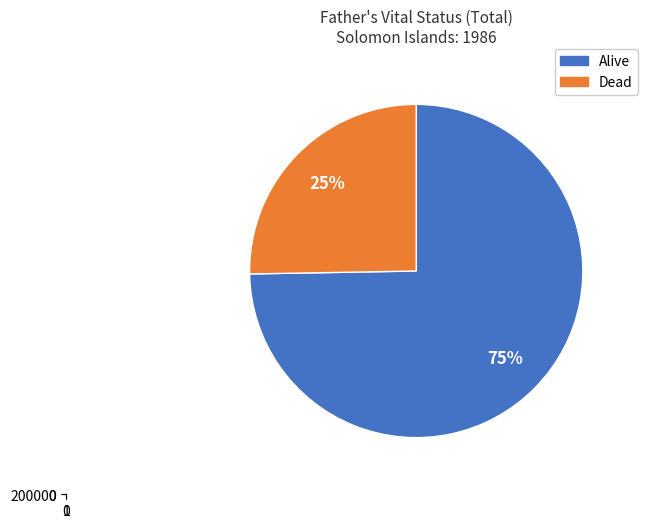

Which category has the biggest portion of the pie?

Alive